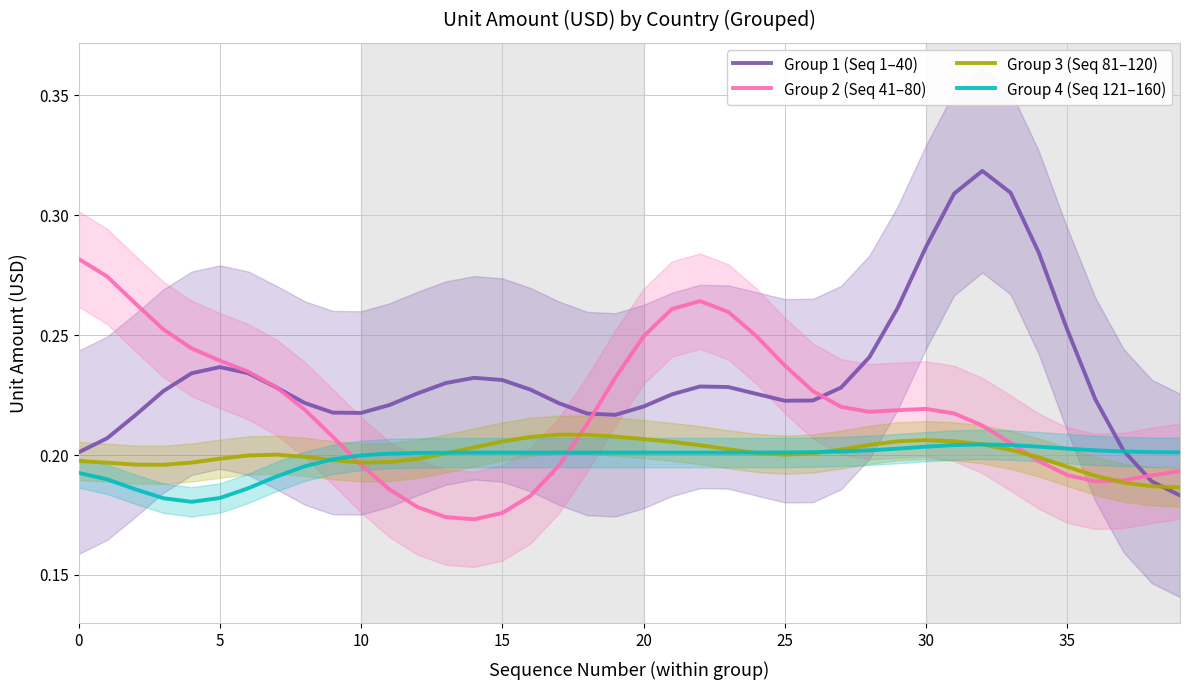

Which has a higher value, 13 or 15?

13